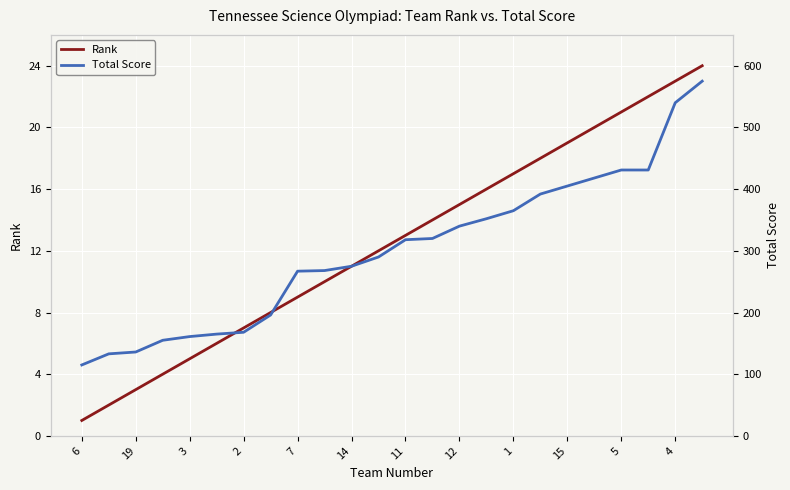

Does the chart display data point markers on the line(s)?

No